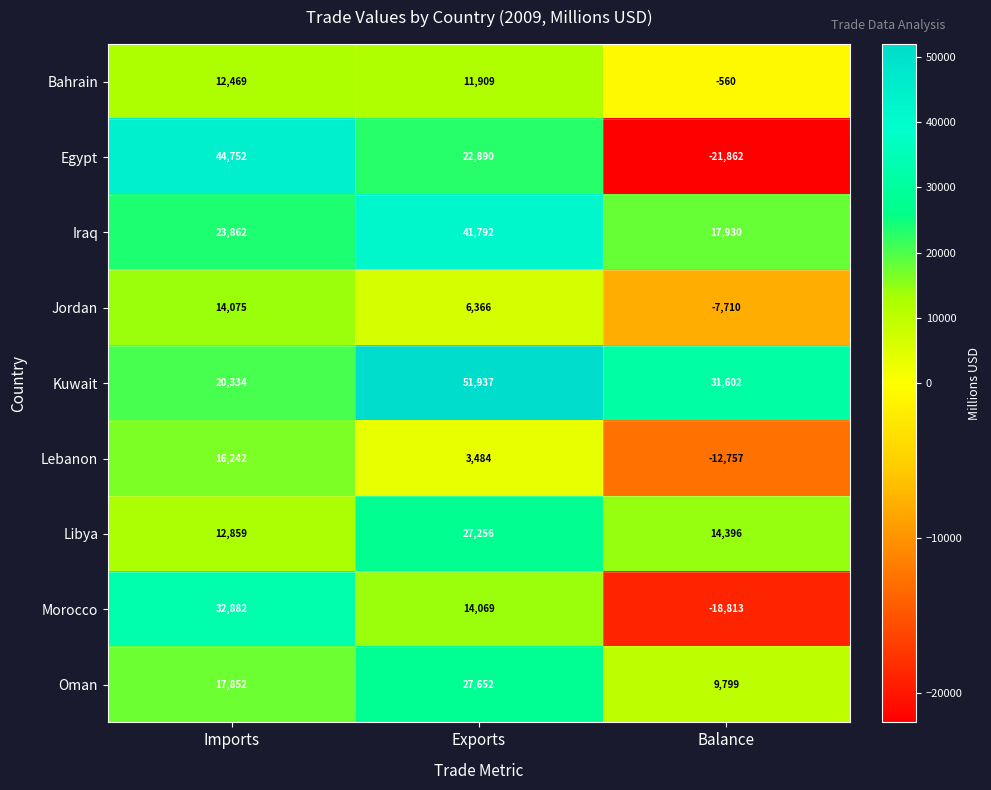

The value of Oman at Exports is 27652. True or false?

True